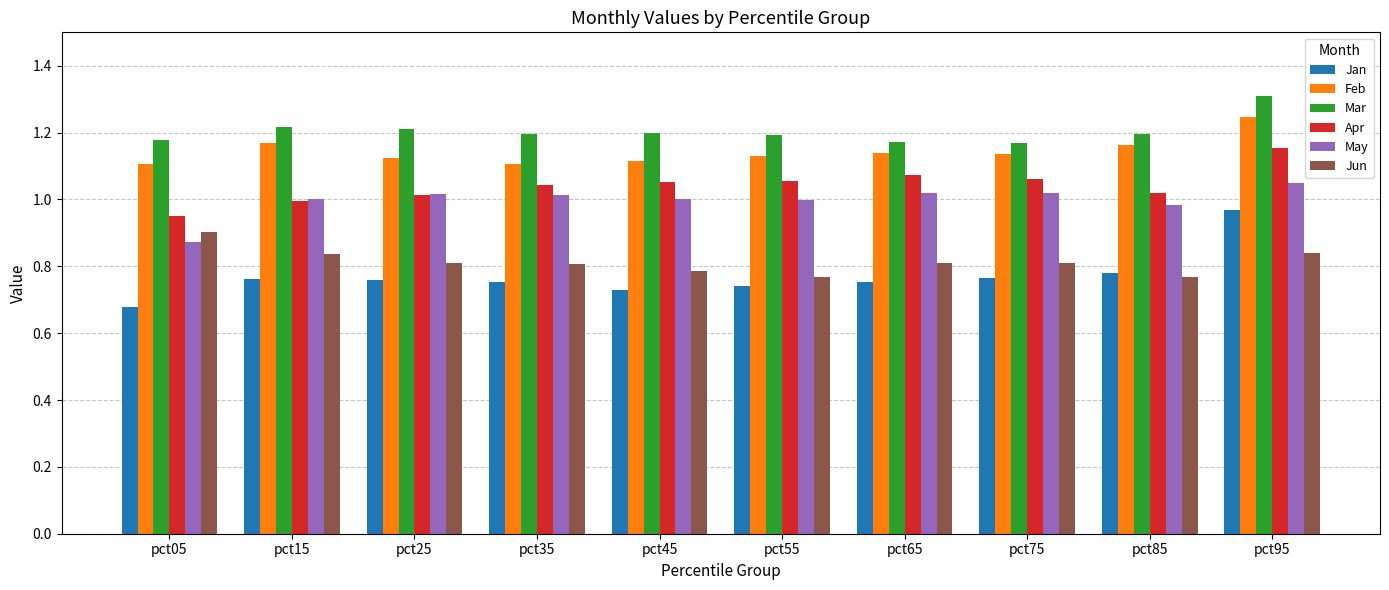

At which label is May closest to 0?

pct05